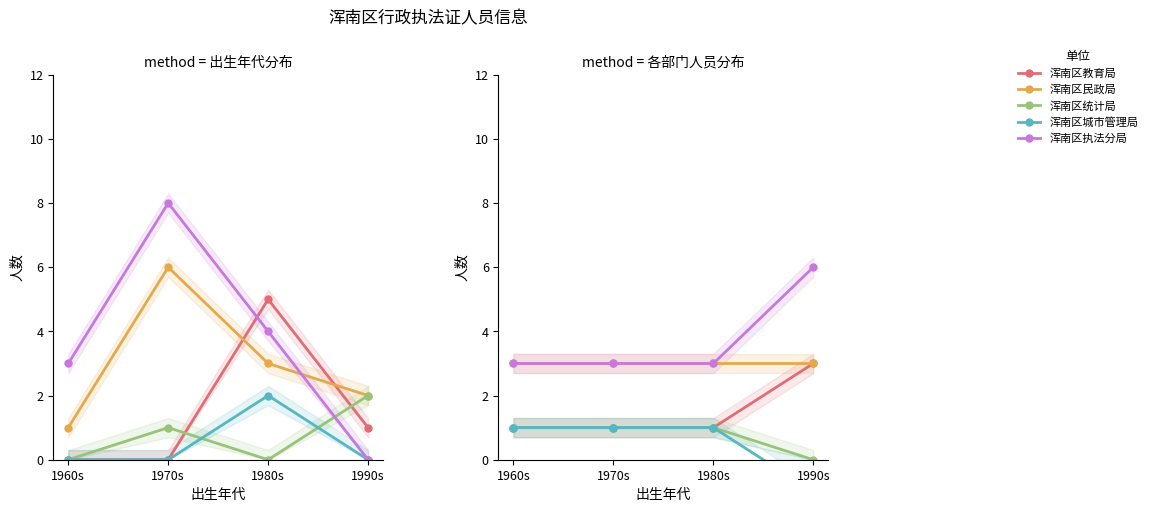

True or false: 浑南区民政局 and 浑南区执法分局 cross at least once.

False